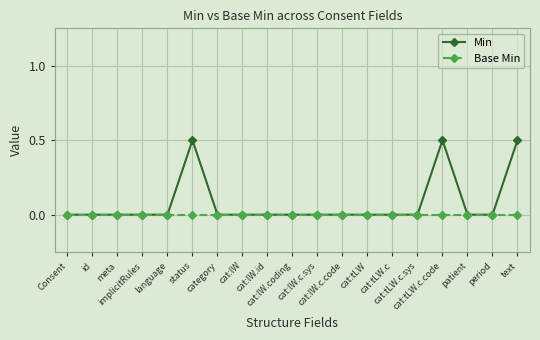

What are all the series names shown in the legend?

Min, Base Min